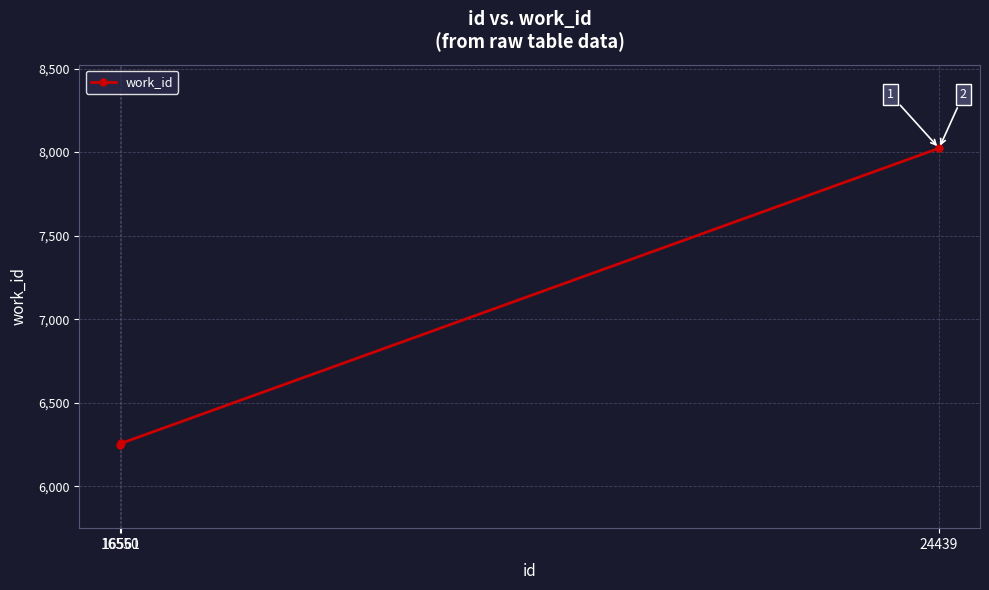

What is the change in value from 16550 to 16561?

+8